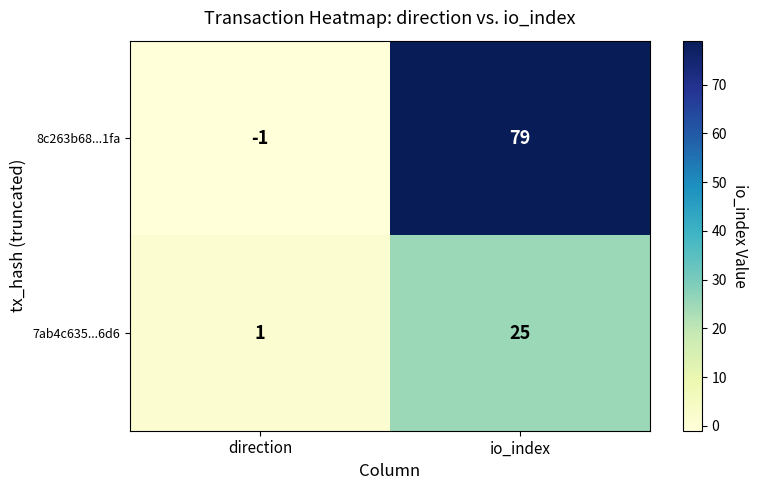

How many values in 8c263b68...1fa are below zero?

1